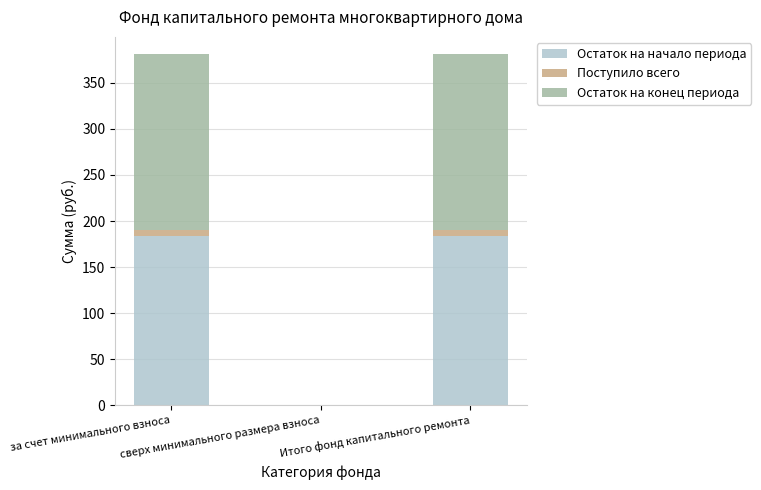

Does the chart contain stacked bars?

Yes